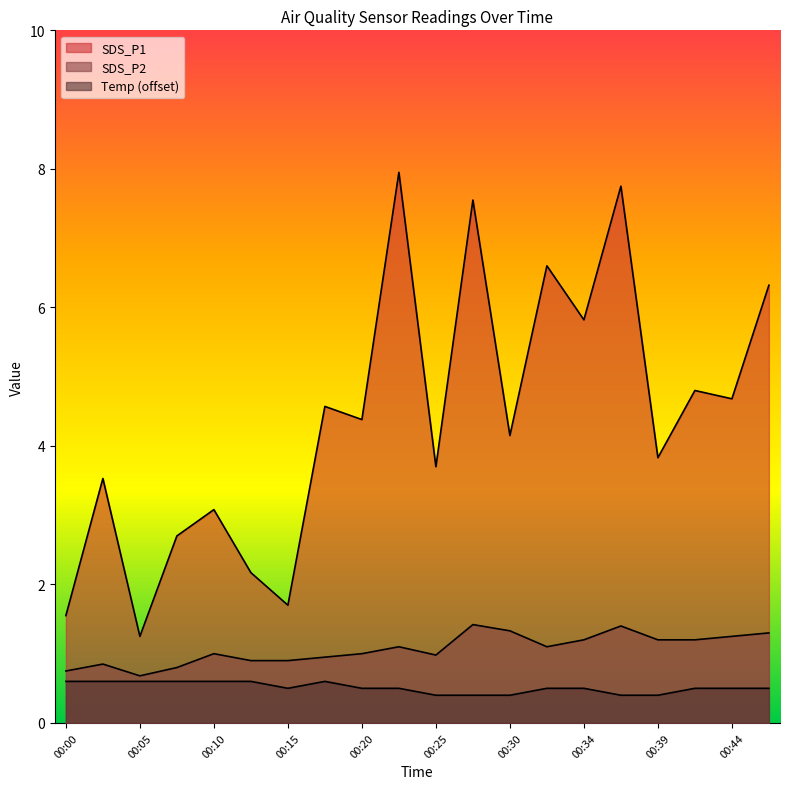

How many data points does each series have?

20